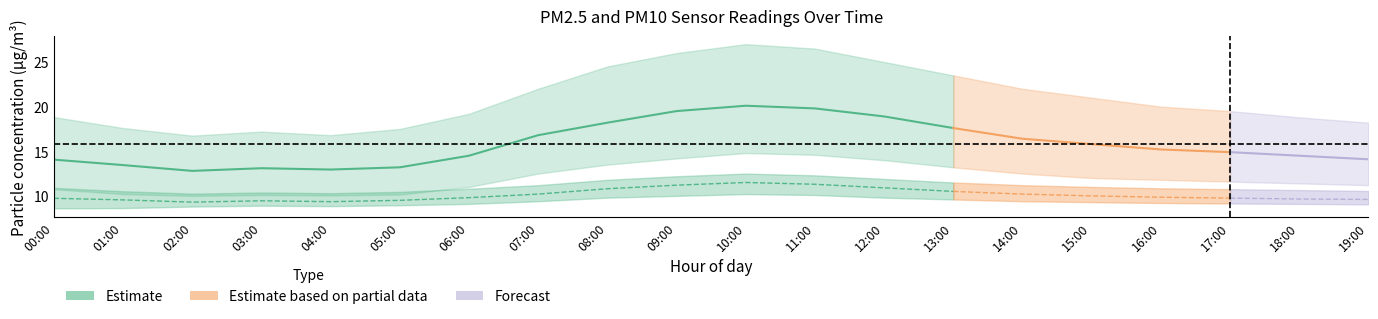

What position from the right is 13:00?

7